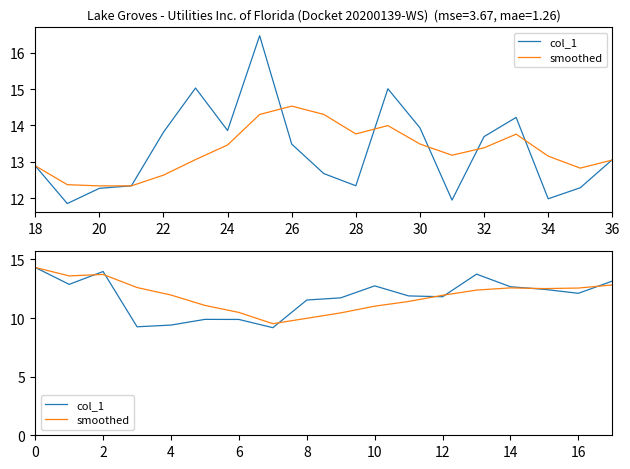

What is the label of the 14th point from the left?

13